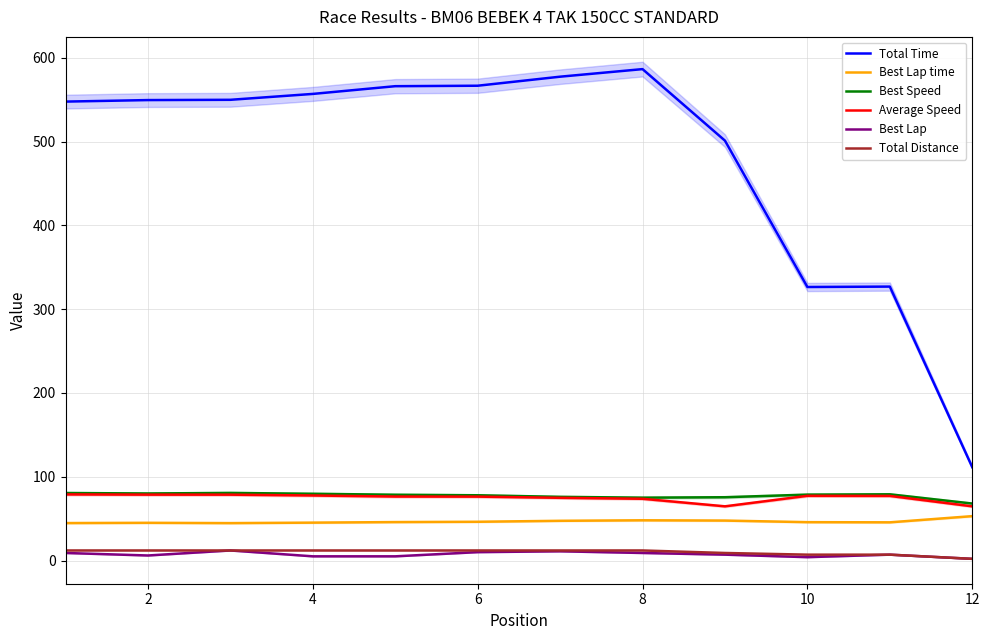

What is the sum of all Best Speed values?

929.3